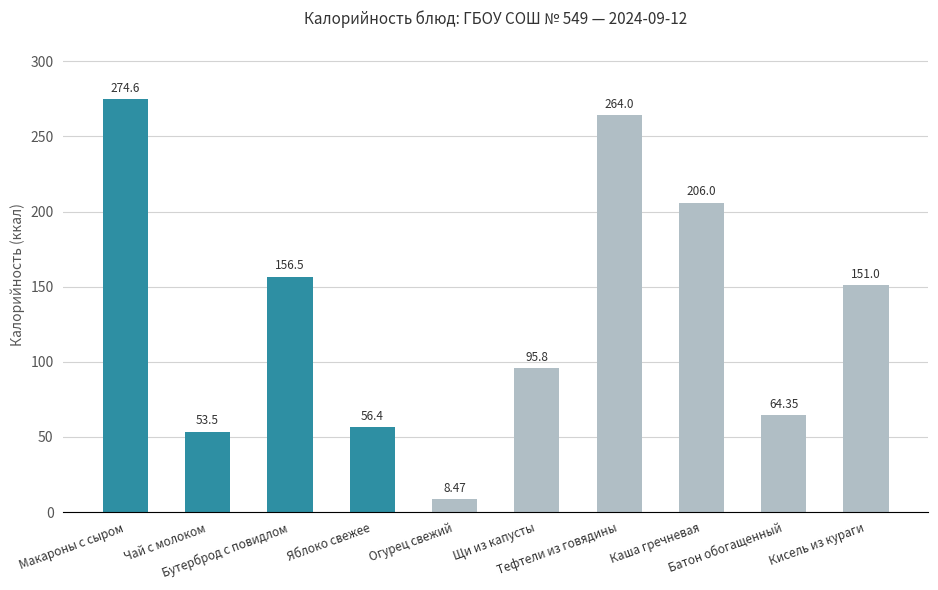

How many distinct data groups are displayed?

1